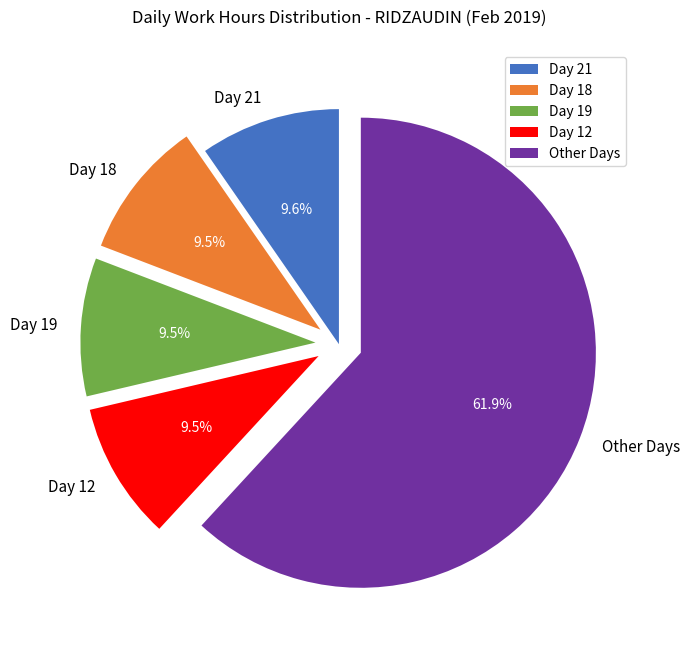

Is there any slice that represents more than half of the pie?

Yes